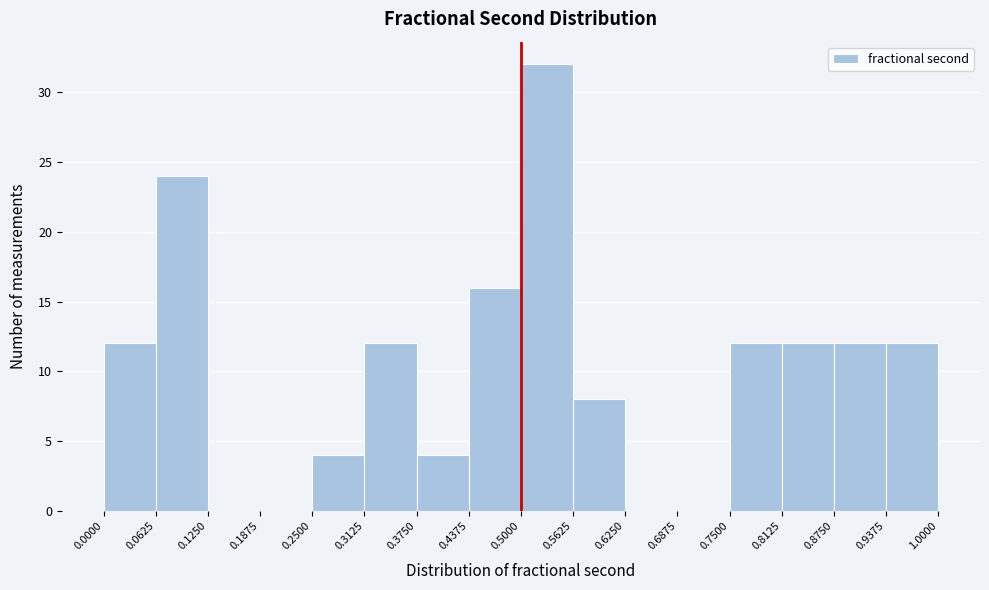

Reading left to right, transcribe this chart: for each bar, give the range it covers on the x-axis and its height. The values are not printed on the chart, so give them approximately, as read against the axis.

0.0000 to 0.0625: 12
0.0625 to 0.1250: 24
0.1250 to 0.1875: 0
0.1875 to 0.2500: 0
0.2500 to 0.3125: 4
0.3125 to 0.3750: 12
0.3750 to 0.4375: 4
0.4375 to 0.5000: 16
0.5000 to 0.5625: 32
0.5625 to 0.6250: 8
0.6250 to 0.6875: 0
0.6875 to 0.7500: 0
0.7500 to 0.8125: 12
0.8125 to 0.8750: 12
0.8750 to 0.9375: 12
0.9375 to 1.0000: 12